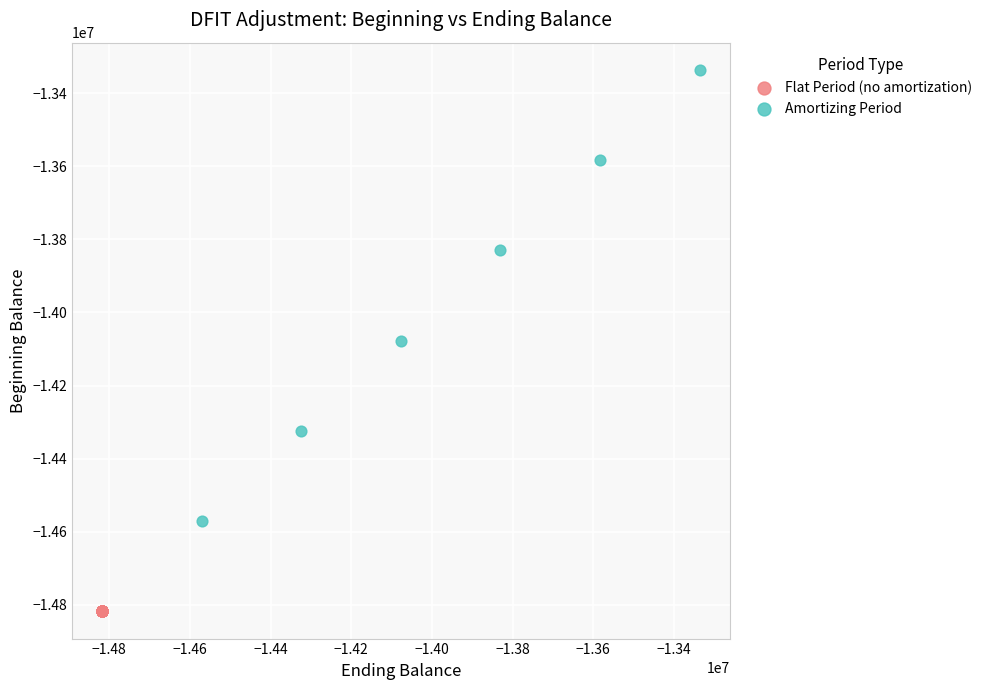

Which series reaches the minimum Y coordinate?

Flat Period (no amortization)